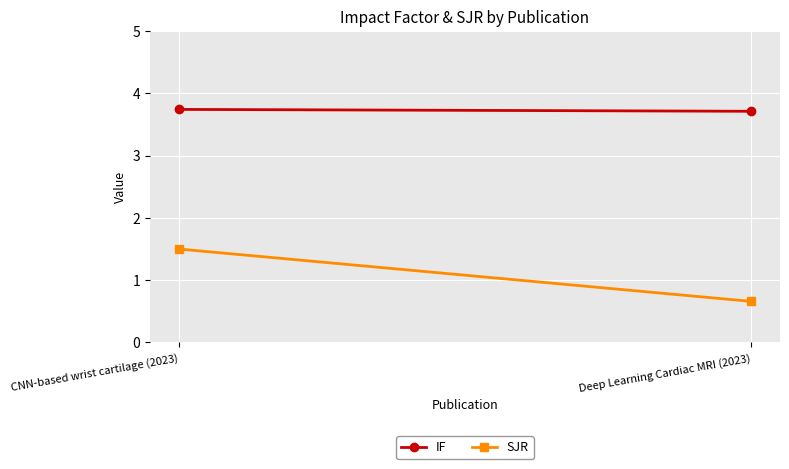

How many distinct data groups are displayed?

2